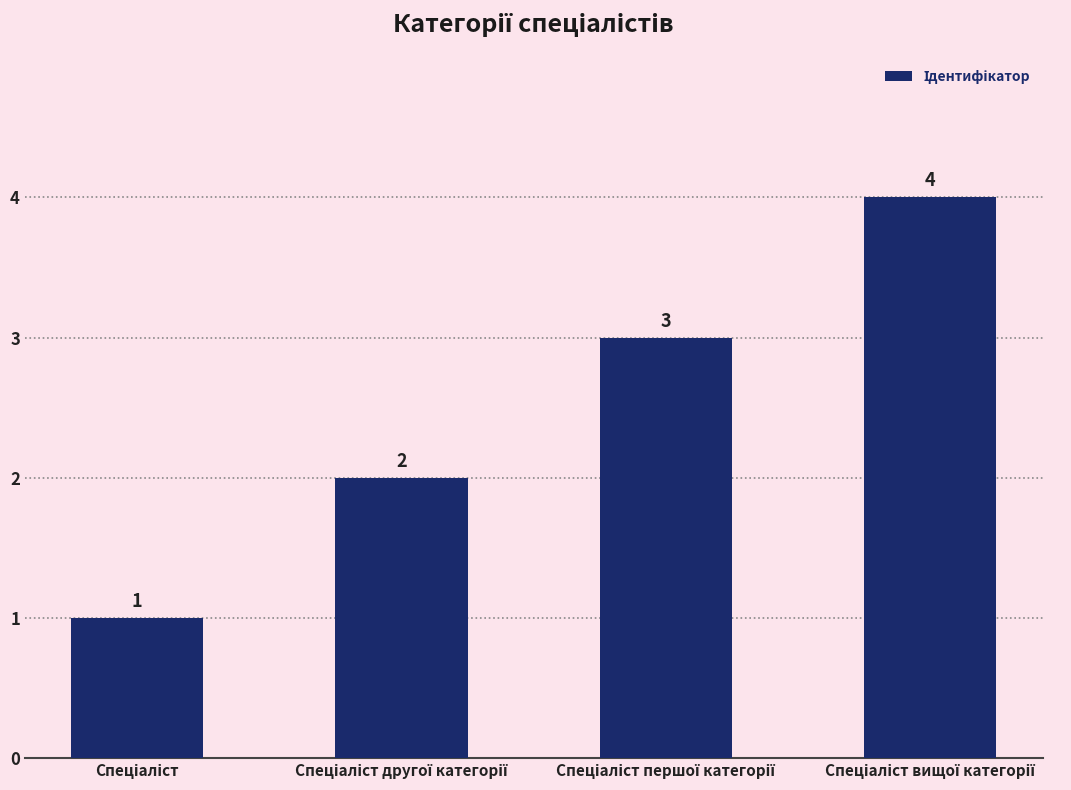

Count the values in the range 2 to 4.

3